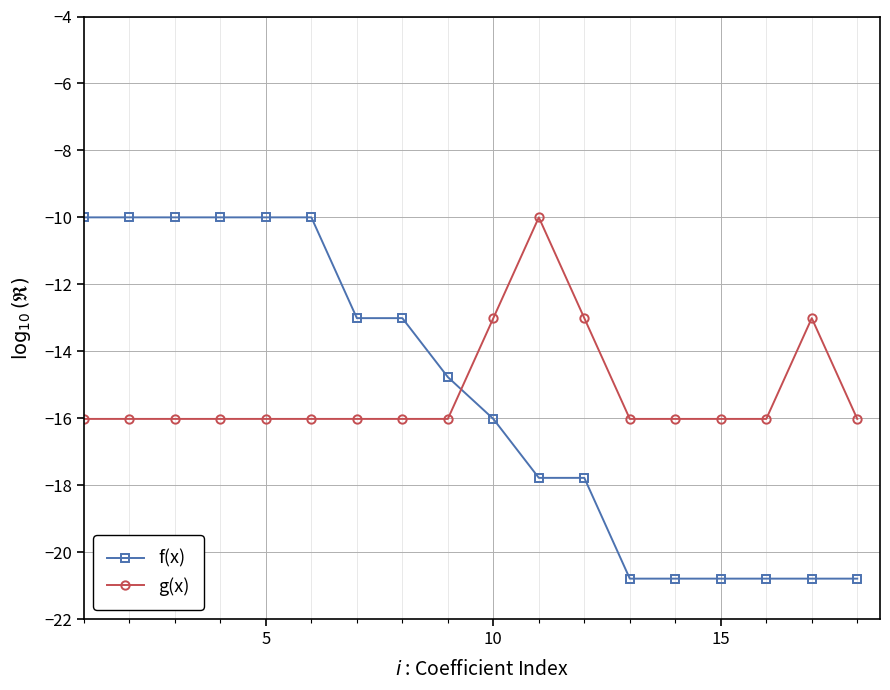

True or false: g(x) has more than 0 points higher than both neighbors.

True